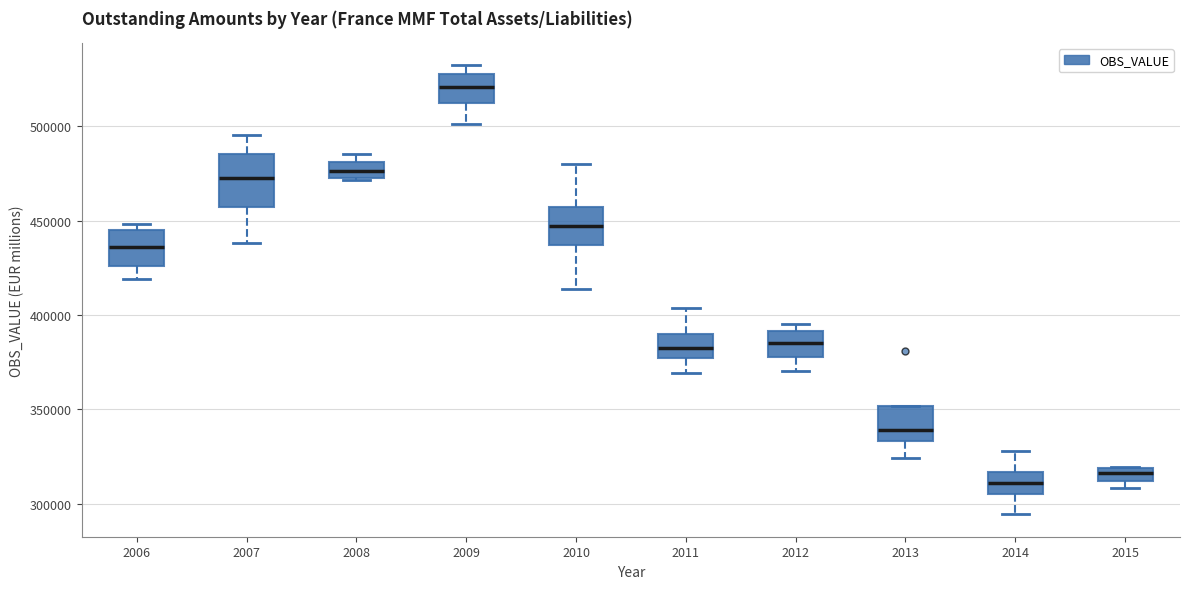

Which box's median line is the lowest?

2014